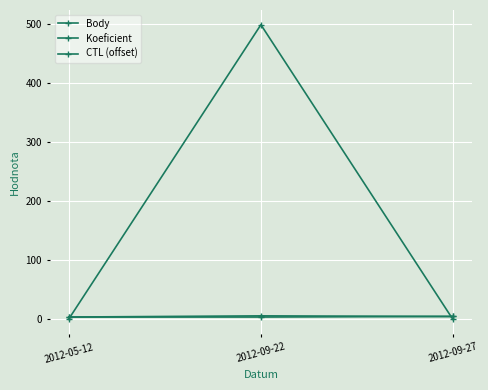

Which series has the largest range (max minus min)?

CTL (offset)